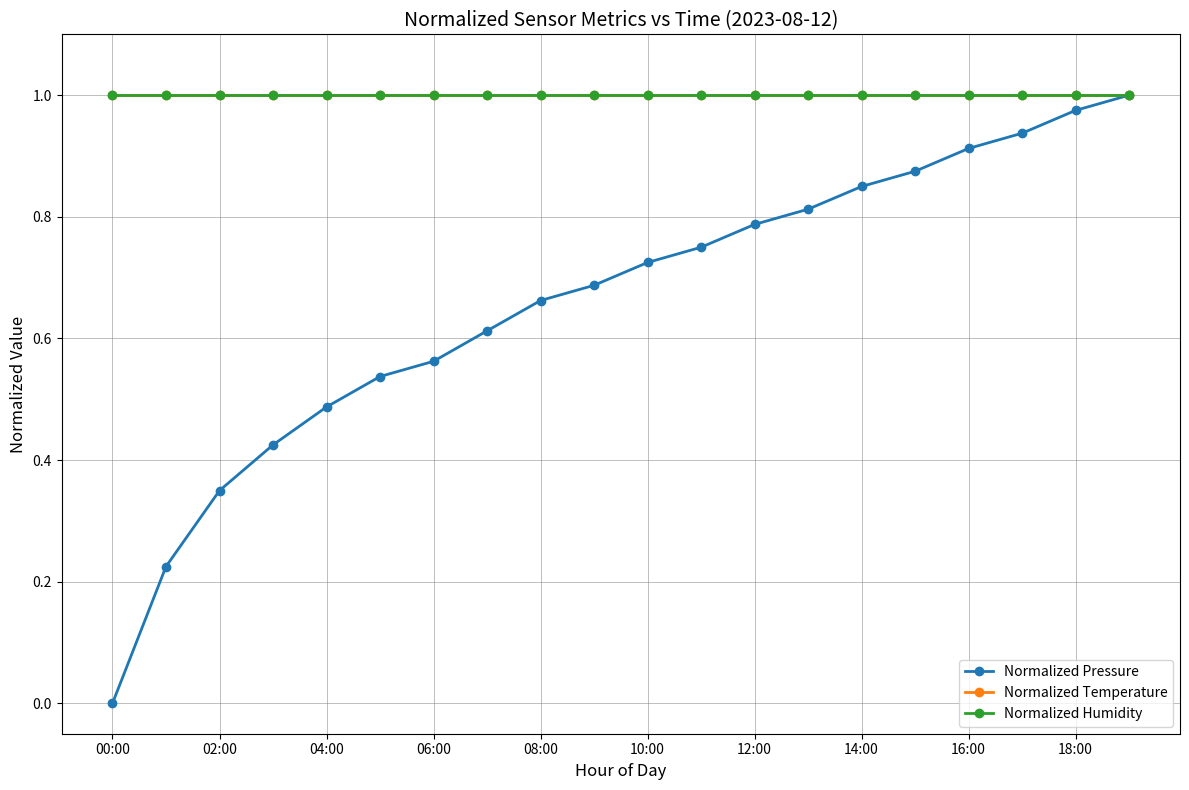

Does the chart have visible grid lines?

Yes